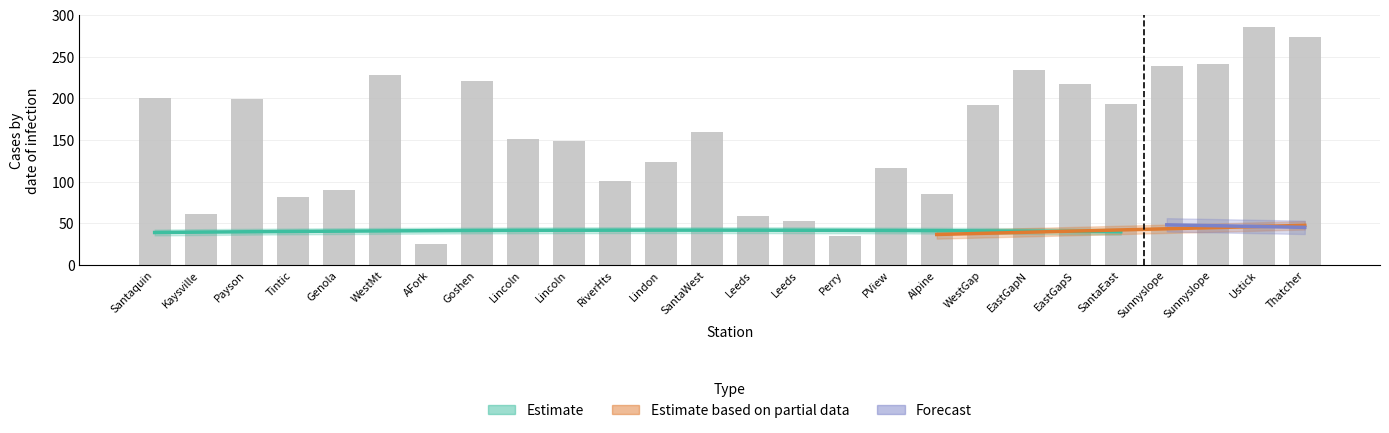

What is the label of the 16th bar from the left?

Perry